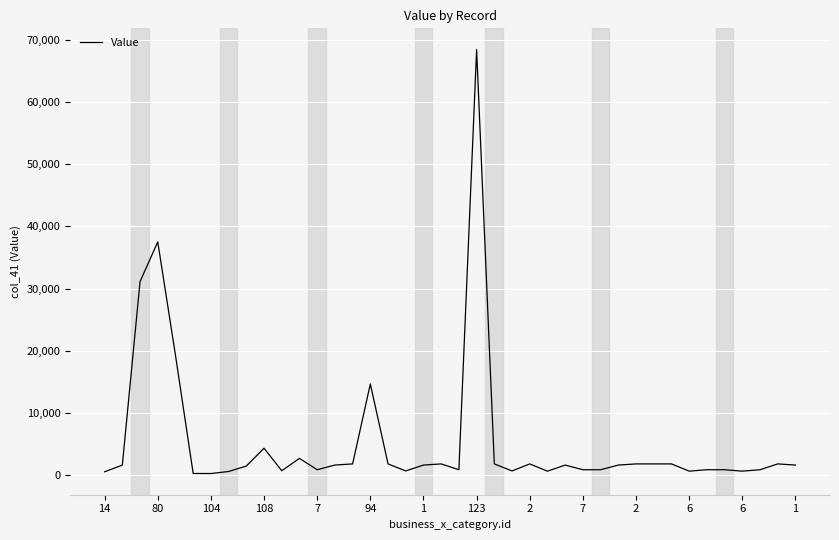

What is the minimum value shown in the chart?

250